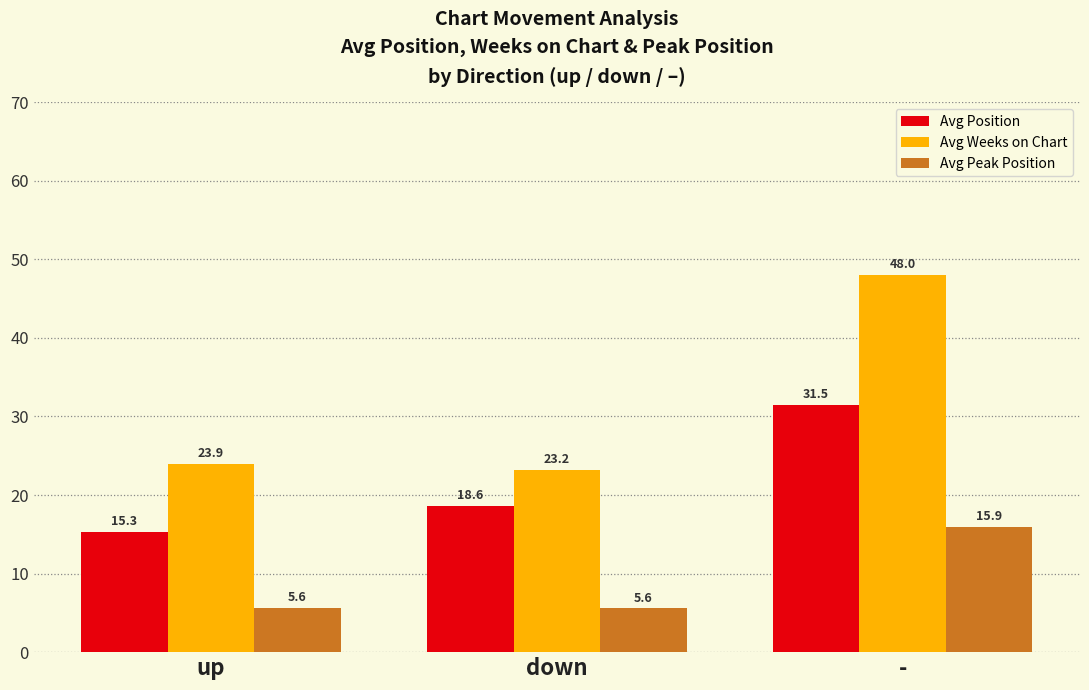

List the series in order of their peak value, highest first.

Avg Weeks on Chart, Avg Position, Avg Peak Position